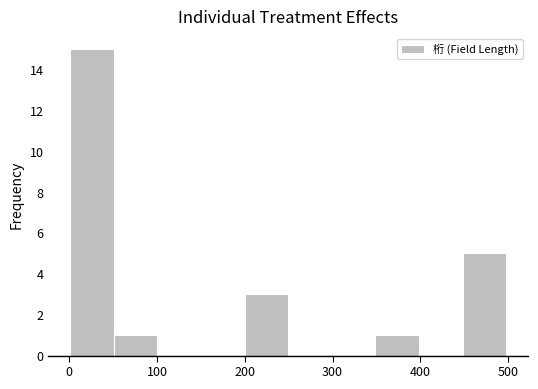

Which range on the x-axis has the tallest bar?

0 to 50